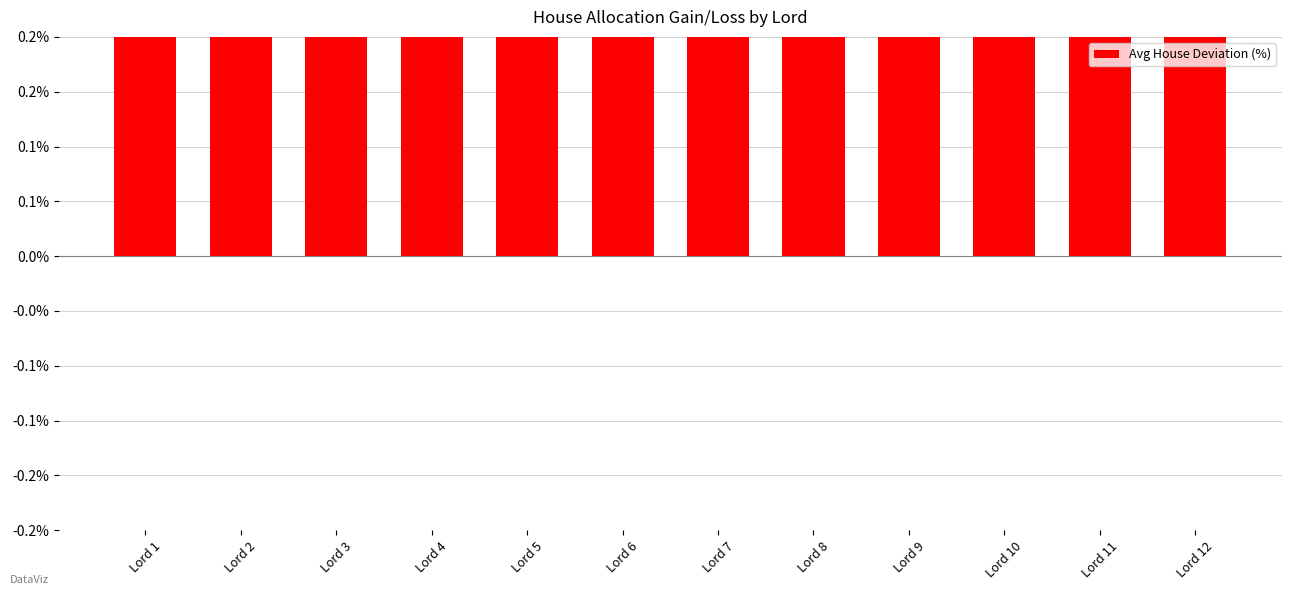

At which category does the chart reach its minimum across all series?

Lord 12